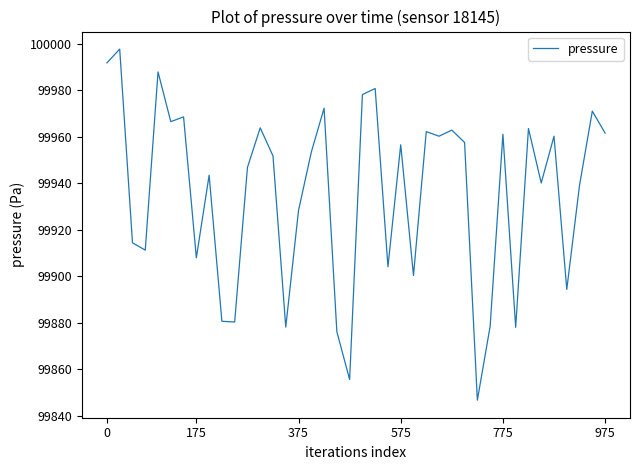

What is the difference between the maximum and minimum values?

150.9